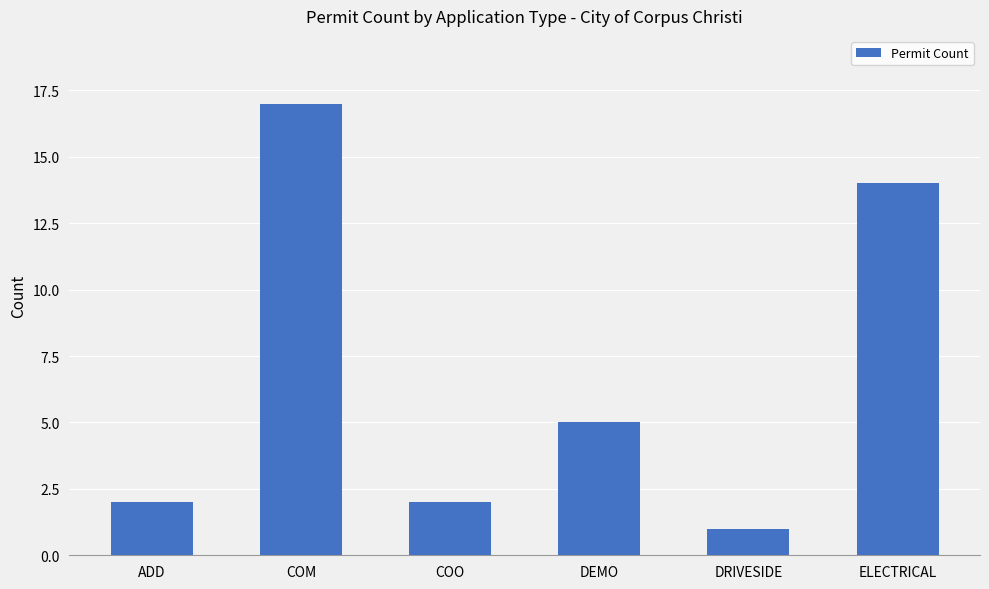

What is the sum of all values?

41